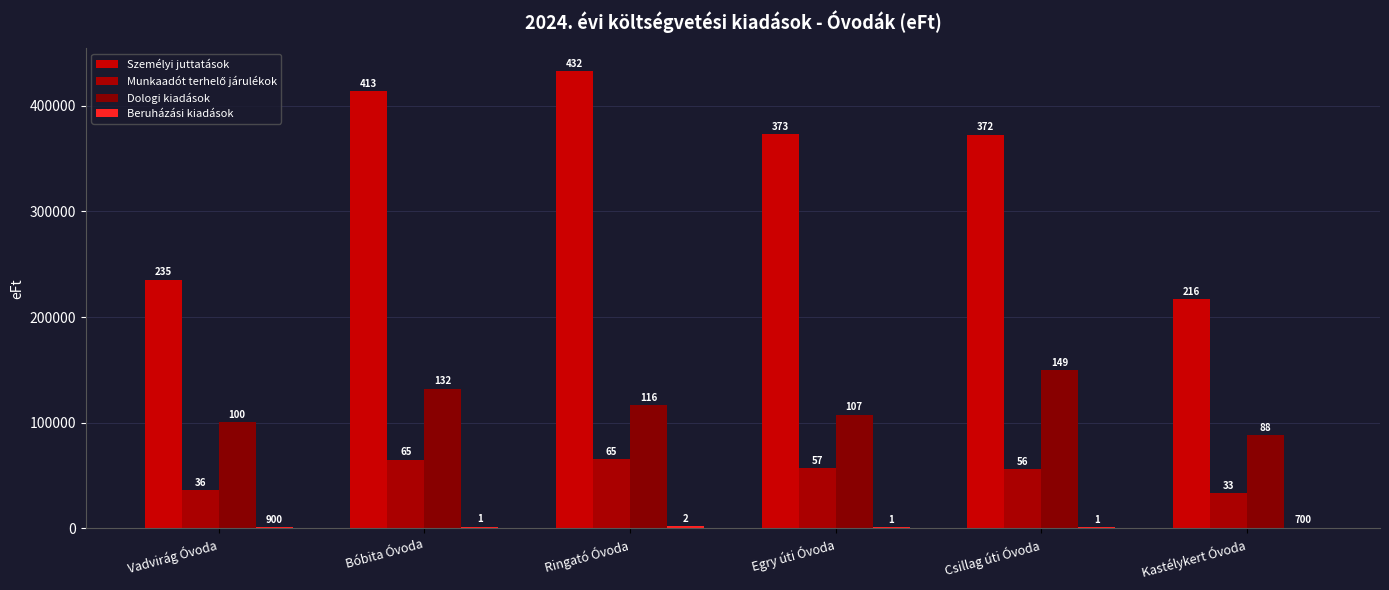

Reading right to left, extract all data points from this chart.

Személyi juttatások: Kastélykert Óvoda=216724	Csillag úti Óvoda=372806	Egry úti Óvoda=373199	Ringató Óvoda=432805	Bóbita Óvoda=413725	Vadvirág Óvoda=235491
Munkaadót terhelő járulékok: Kastélykert Óvoda=33439	Csillag úti Óvoda=56014	Egry úti Óvoda=57099	Ringató Óvoda=65693	Bóbita Óvoda=65131	Vadvirág Óvoda=36087
Dologi kiadások: Kastélykert Óvoda=88535	Csillag úti Óvoda=149512	Egry úti Óvoda=107759	Ringató Óvoda=116411	Bóbita Óvoda=132364	Vadvirág Óvoda=100611
Beruházási kiadások: Kastélykert Óvoda=700	Csillag úti Óvoda=1600	Egry úti Óvoda=1400	Ringató Óvoda=2000	Bóbita Óvoda=1700	Vadvirág Óvoda=900